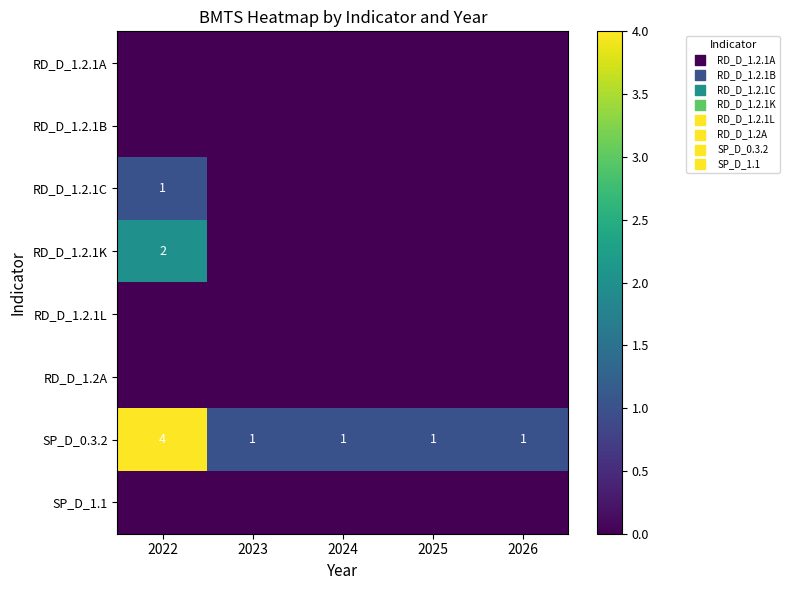

The value of SP_D_0.3.2 at 2022 is 4. True or false?

True